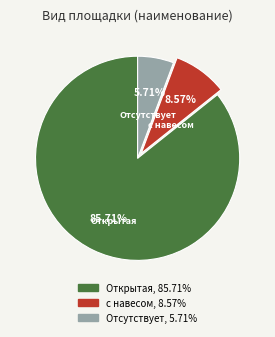

What is the total percentage of Отсутствует and Открытая?

91.4%